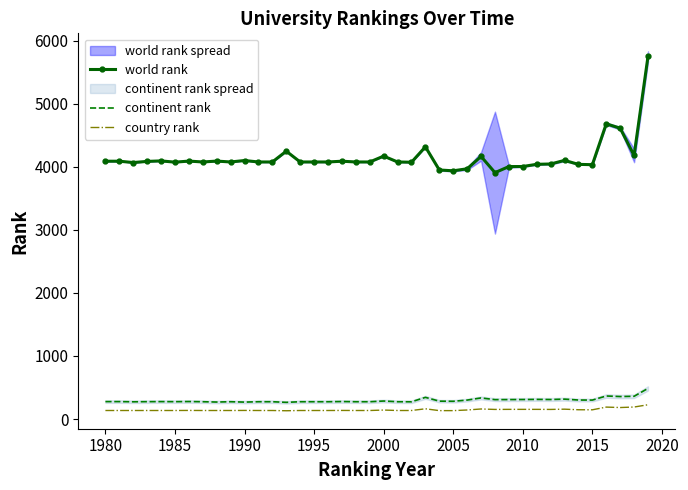

Which series has the largest total across all categories?

world rank